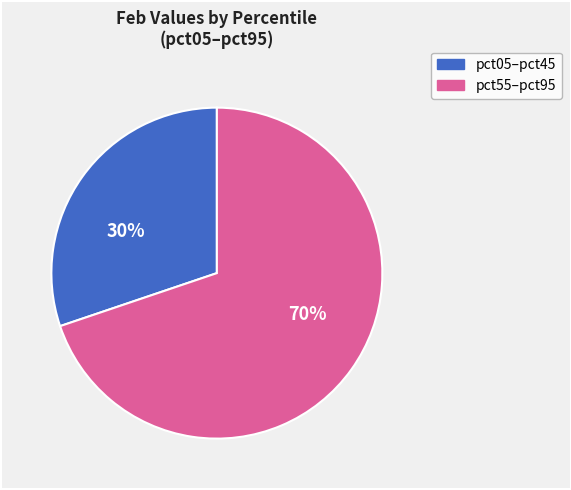

To the nearest percent, what portion does pct05–pct45 represent?

30%